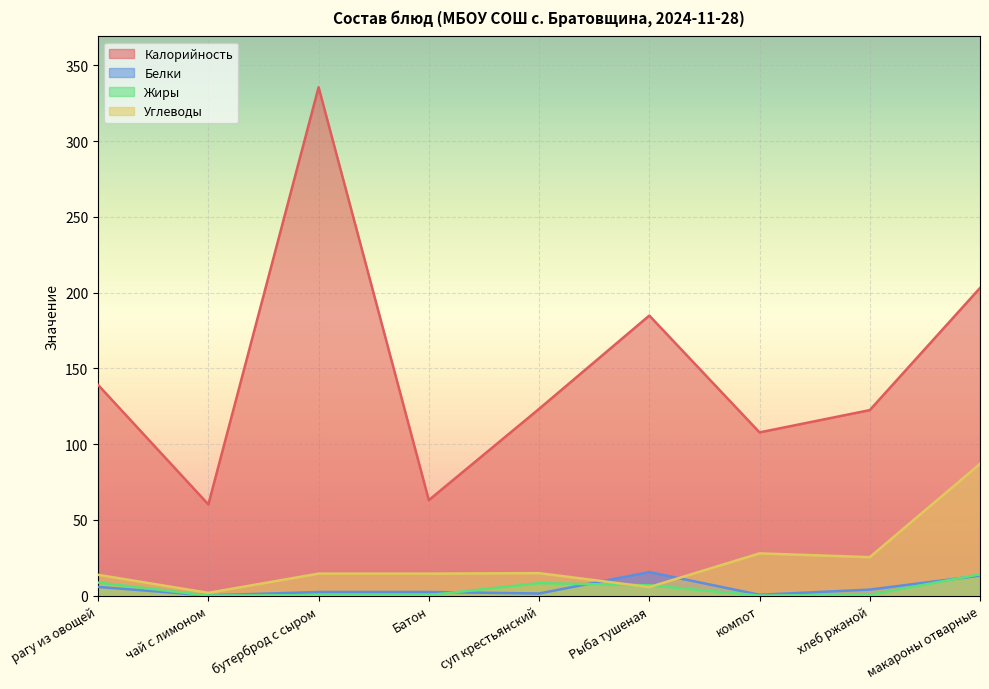

Between чай с лимоном and Рыба тушеная, which series saw the biggest shift?

Калорийность